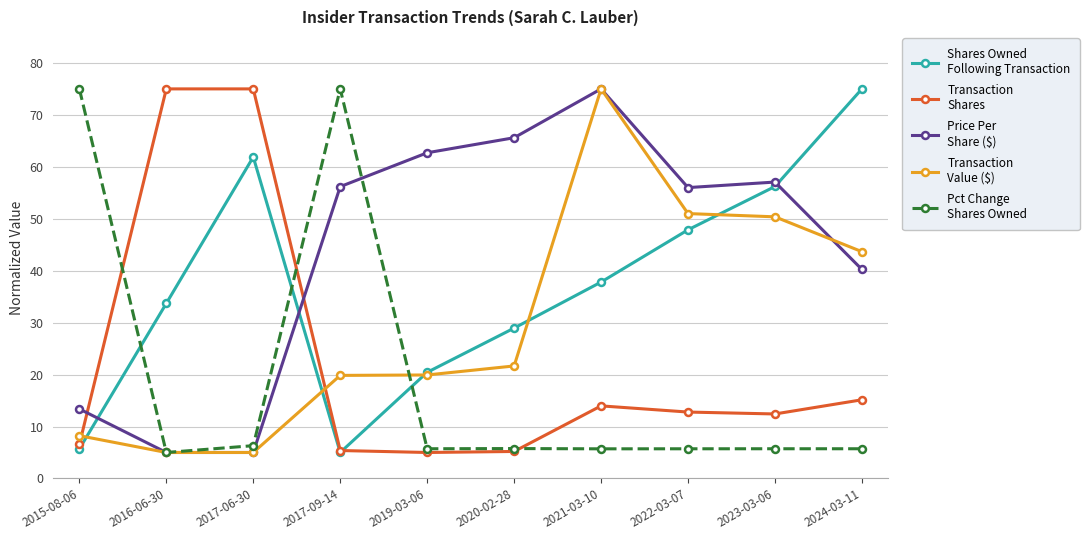

What is the total value across all series at 2016-06-30?

123.7